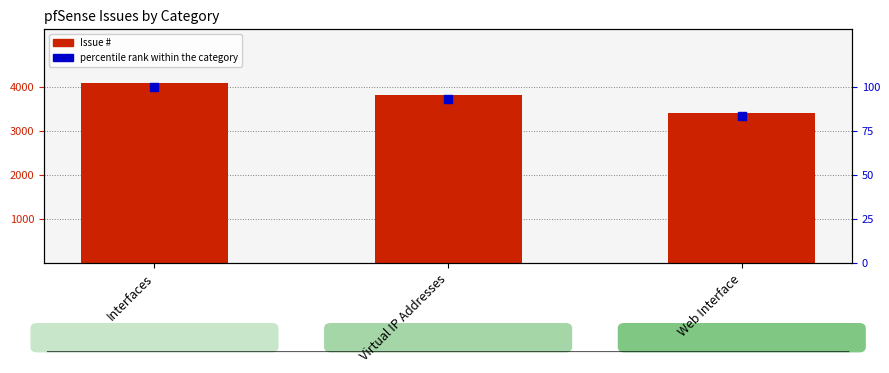

At which category is the sum across all series the highest?

Interfaces